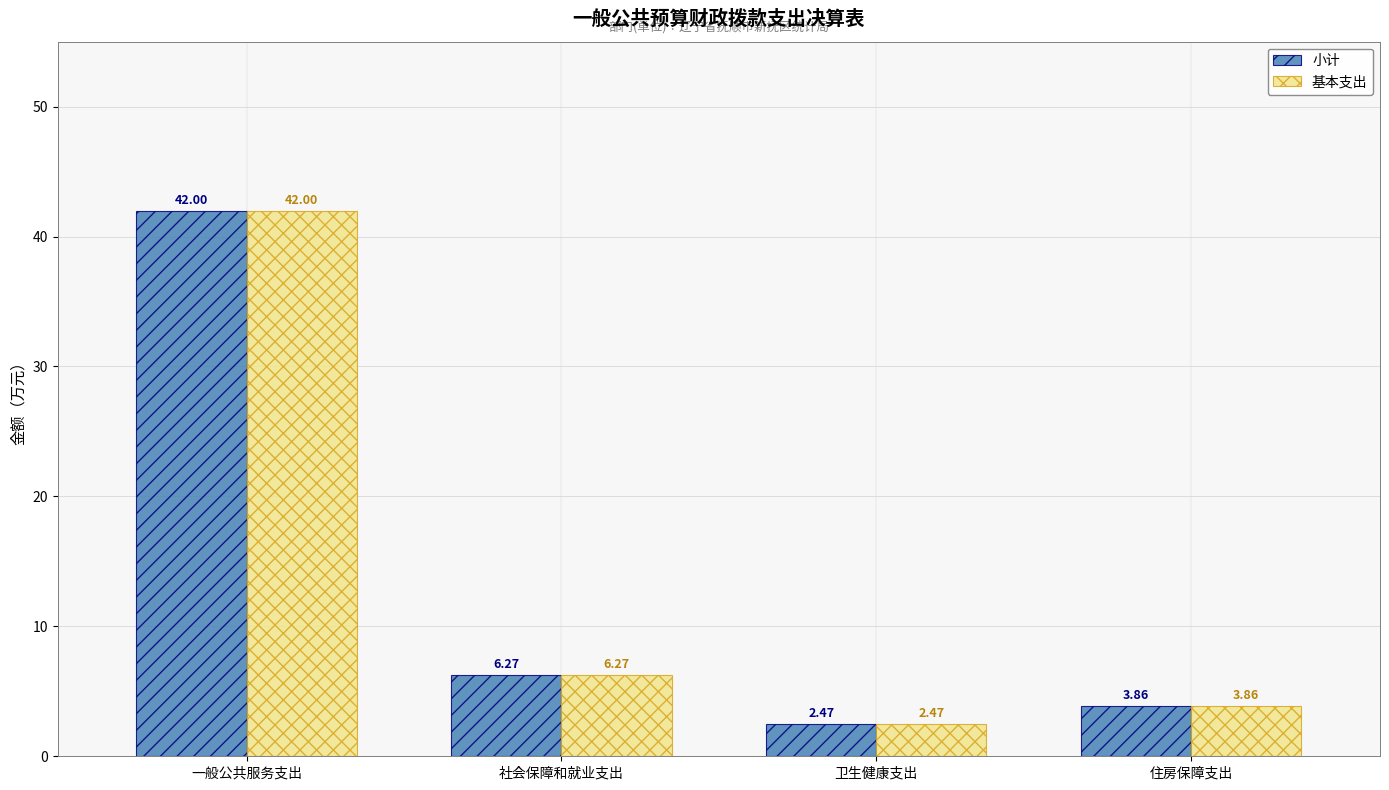

At which label does 基本支出 reach its minimum?

卫生健康支出